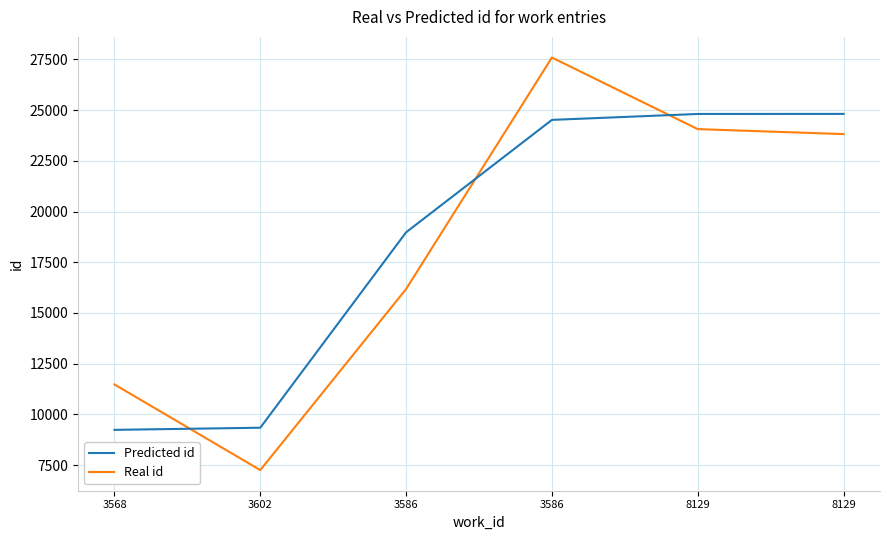

Where do Predicted id and Real id first cross each other?

3568 and 3602